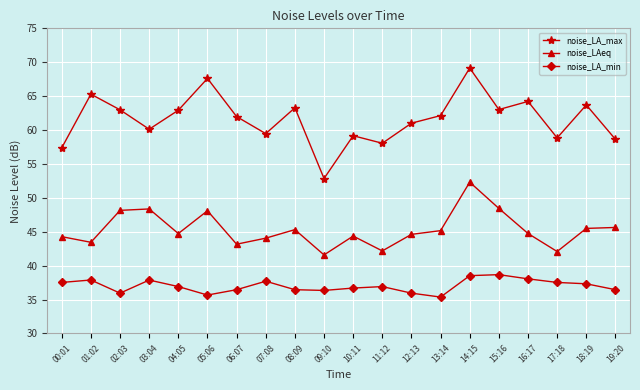

At how many categories does at least one series exceed 65?

3